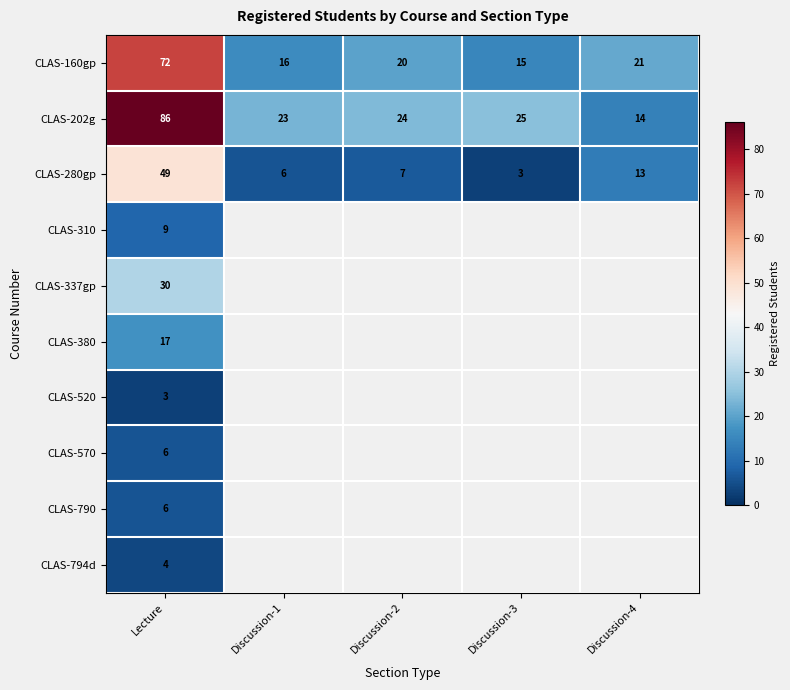

Which has a higher value, Discussion-3 or Discussion-4?

Discussion-4